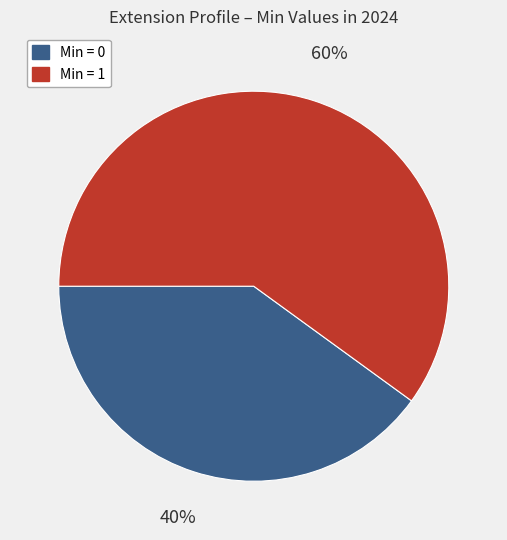

To the nearest percent, what is the difference between the largest and smallest slice percentages?

20%